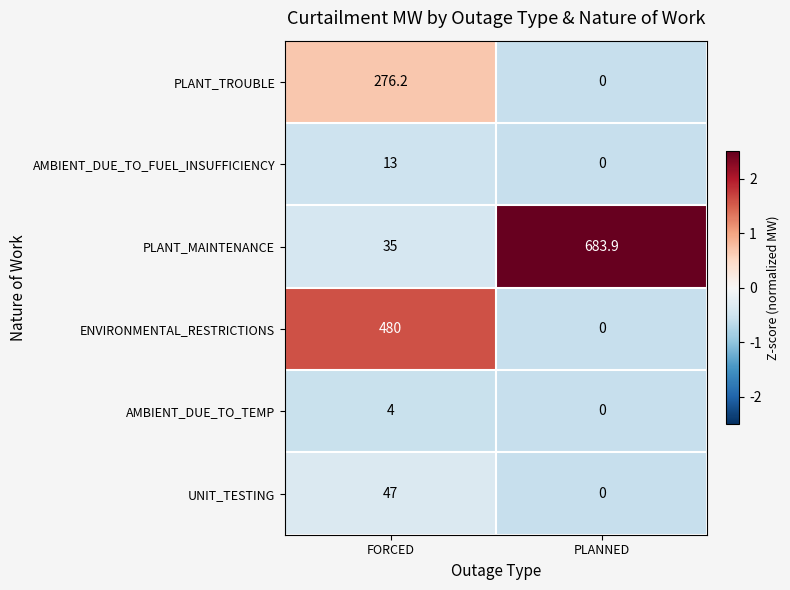

What is the difference between the highest and lowest values at PLANNED?

683.9